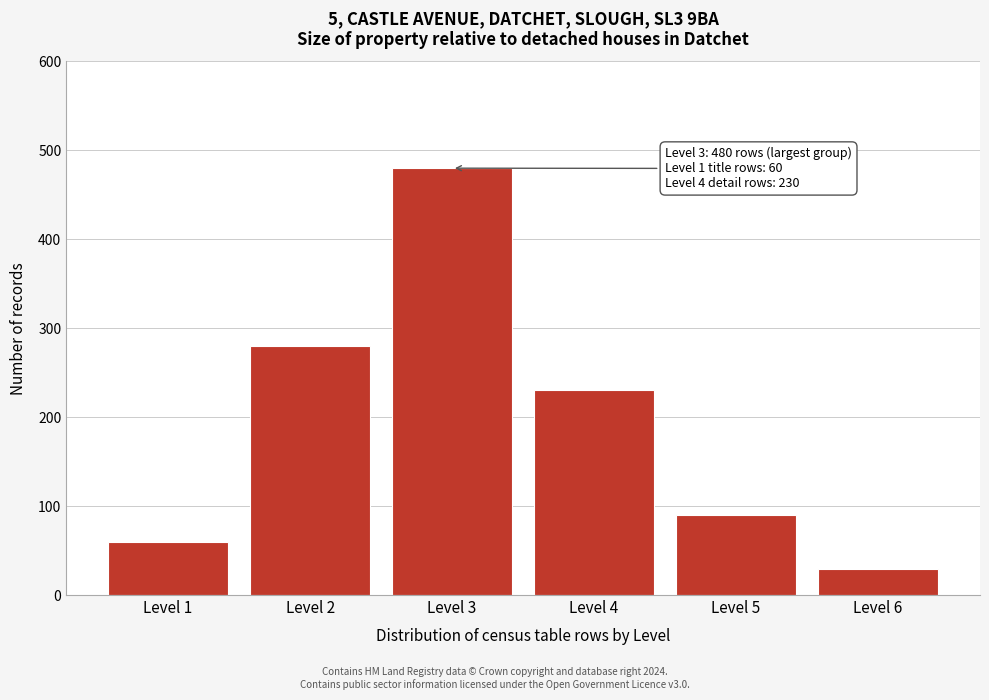

Reading right to left, transcribe all the data shown in this chart.

Level 6=29	Level 5=90	Level 4=230	Level 3=480	Level 2=280	Level 1=60